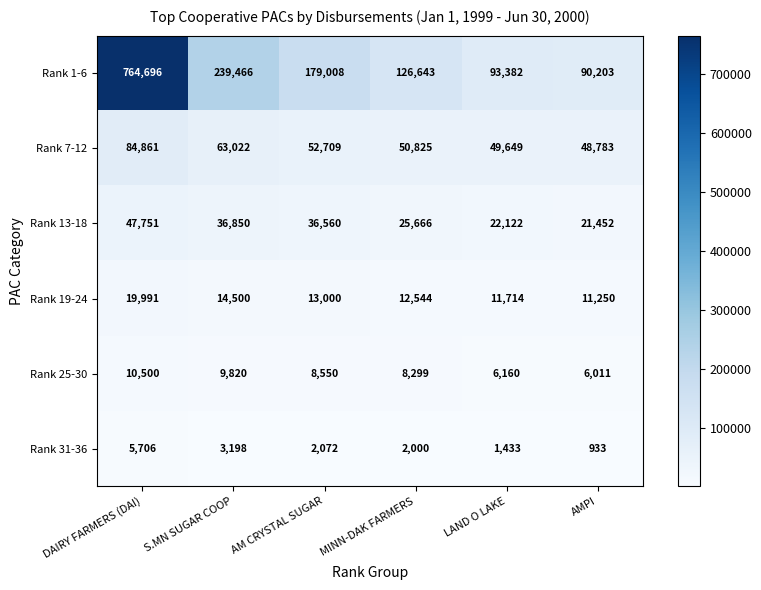

What is the sum of all Rank 1-6 values?

1493398